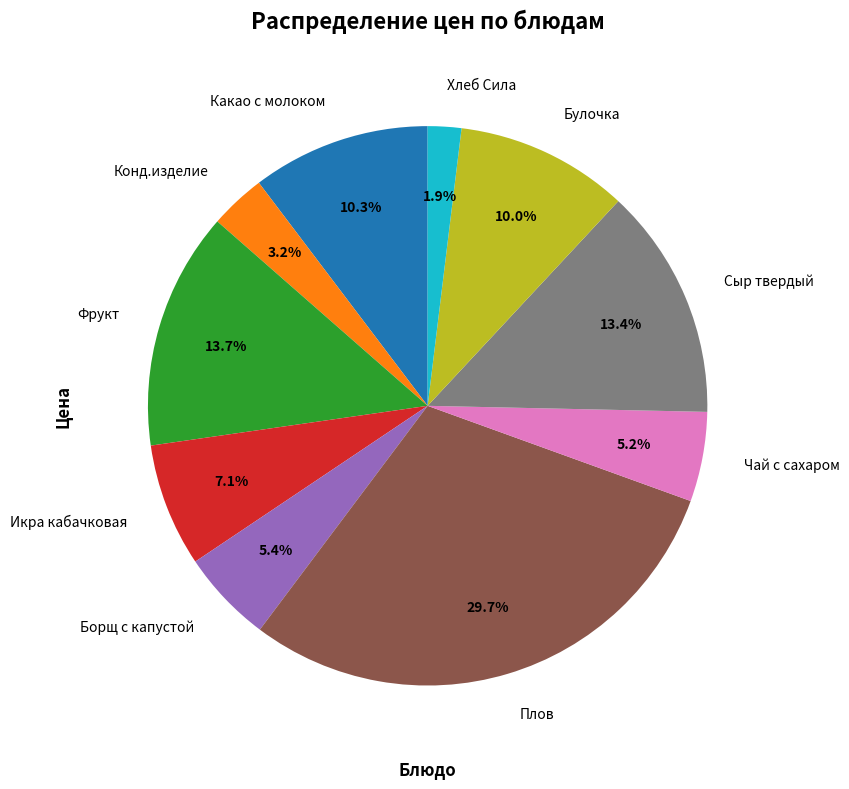

Is there any slice that represents more than half of the pie?

No